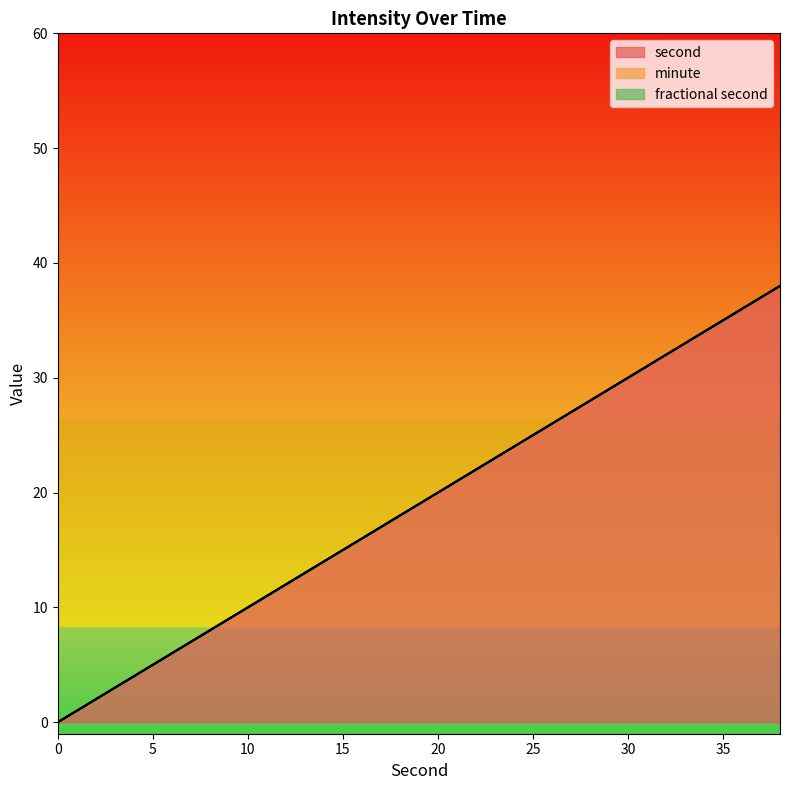

What is the spread (max minus min) of values at 28?

28